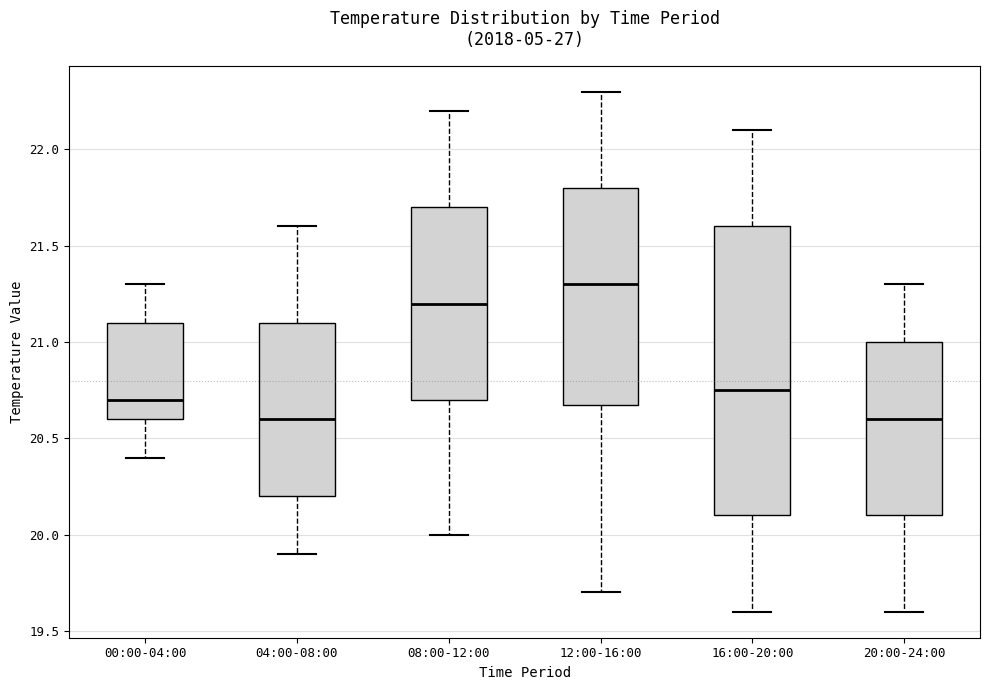

Which box is the tallest, from its lower edge to its upper edge?

16:00-20:00